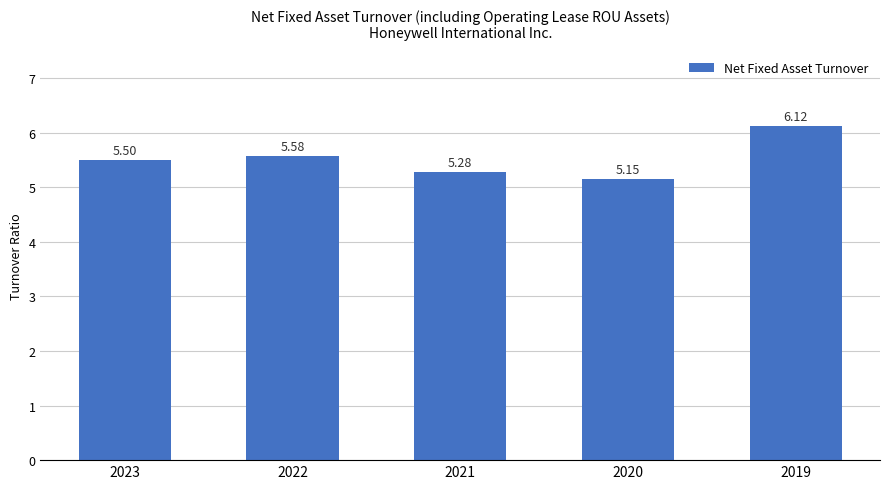

What is the difference between the maximum and second lowest values?

0.8